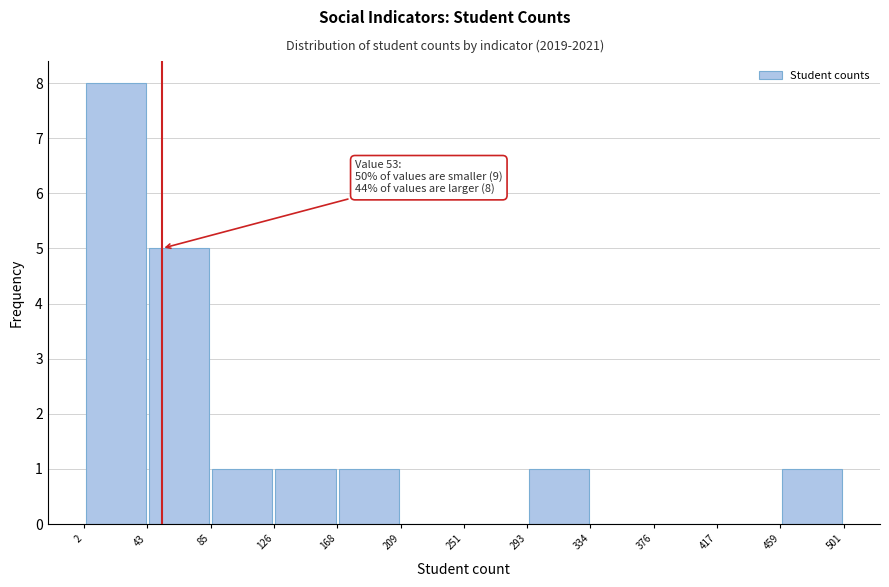

Over which range of the x-axis is the bar tallest?

2 to 43